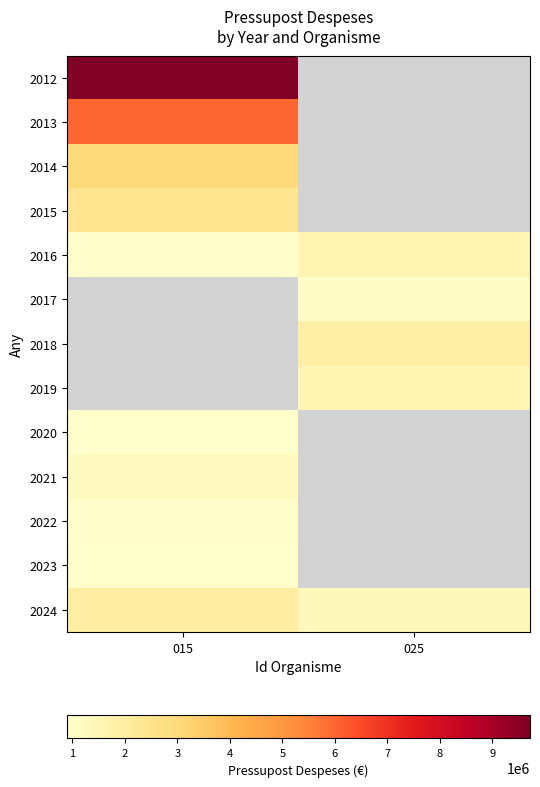

Is it true that 2020 equals 938002.0 at 015?

True